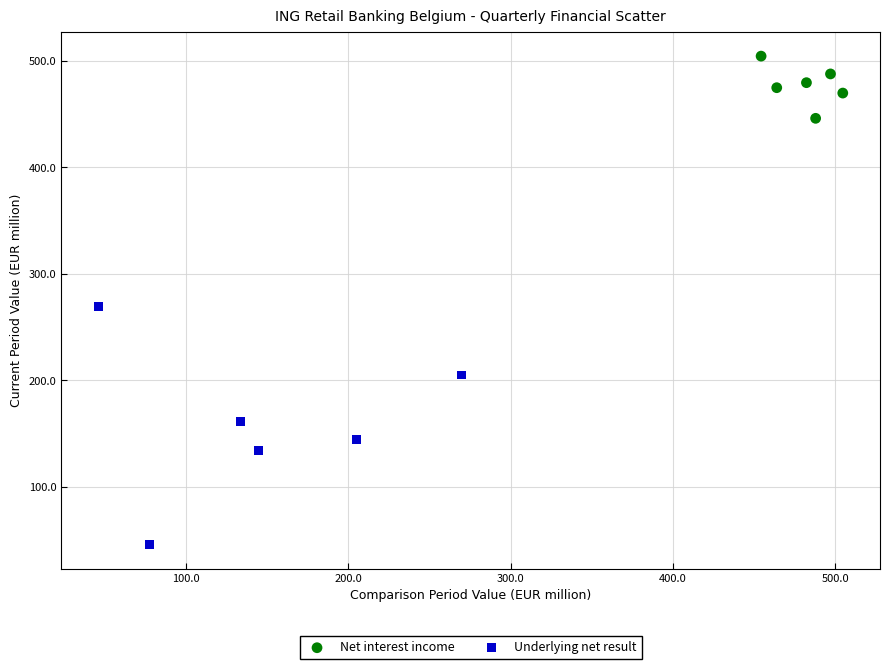

Which series reaches the minimum Y coordinate?

Underlying net result